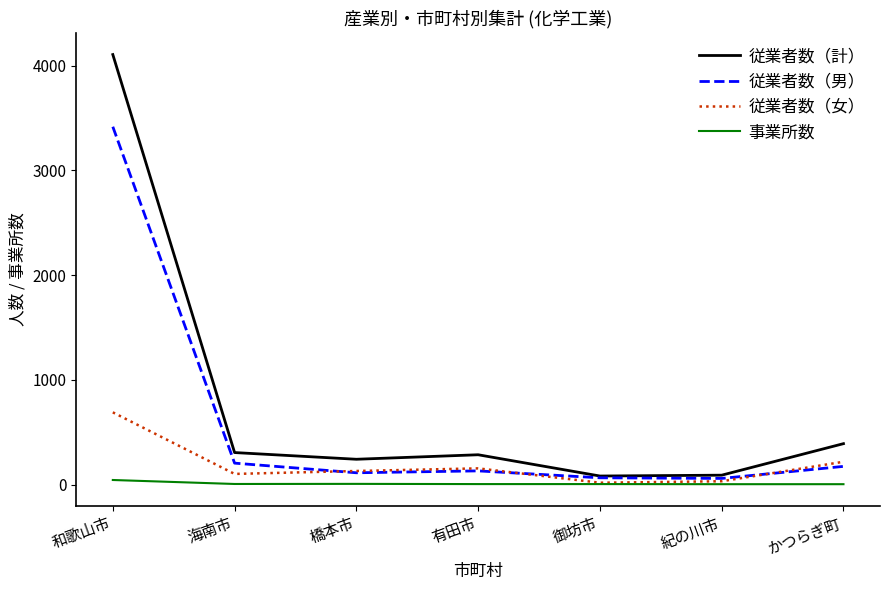

Which series changed the most between 御坊市 and かつらぎ町?

従業者数（計）